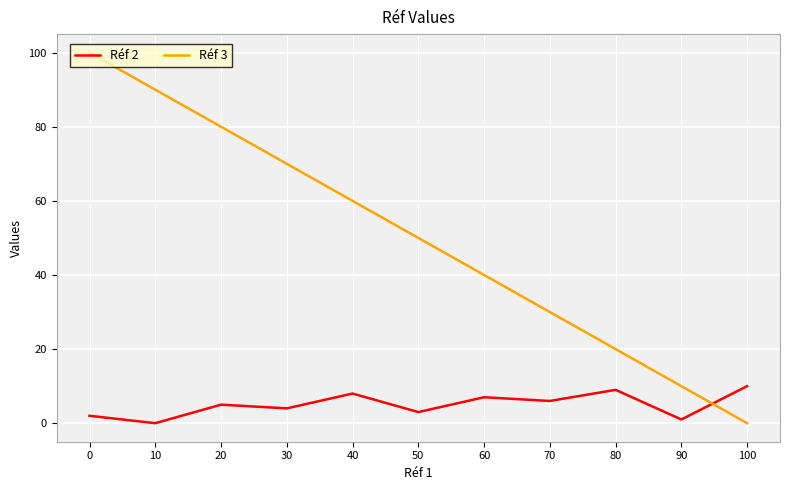

Does the chart have visible grid lines?

Yes